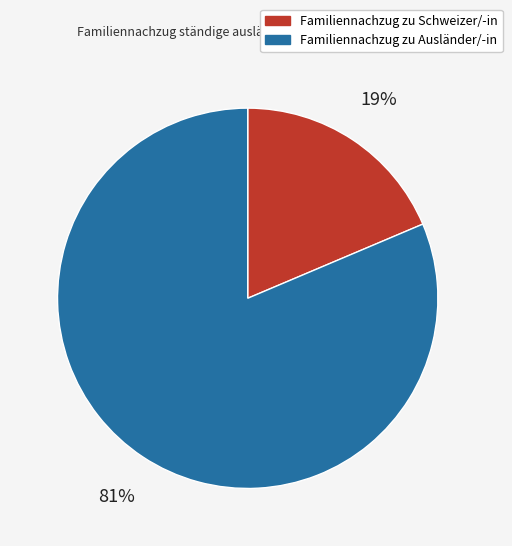

To the nearest percent, what is the average slice percentage?

50%